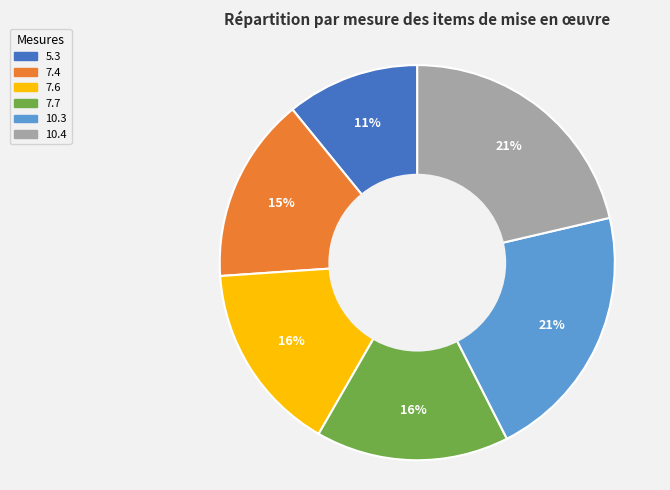

Is the sum of 10.3 and 10.4 greater than half?

No